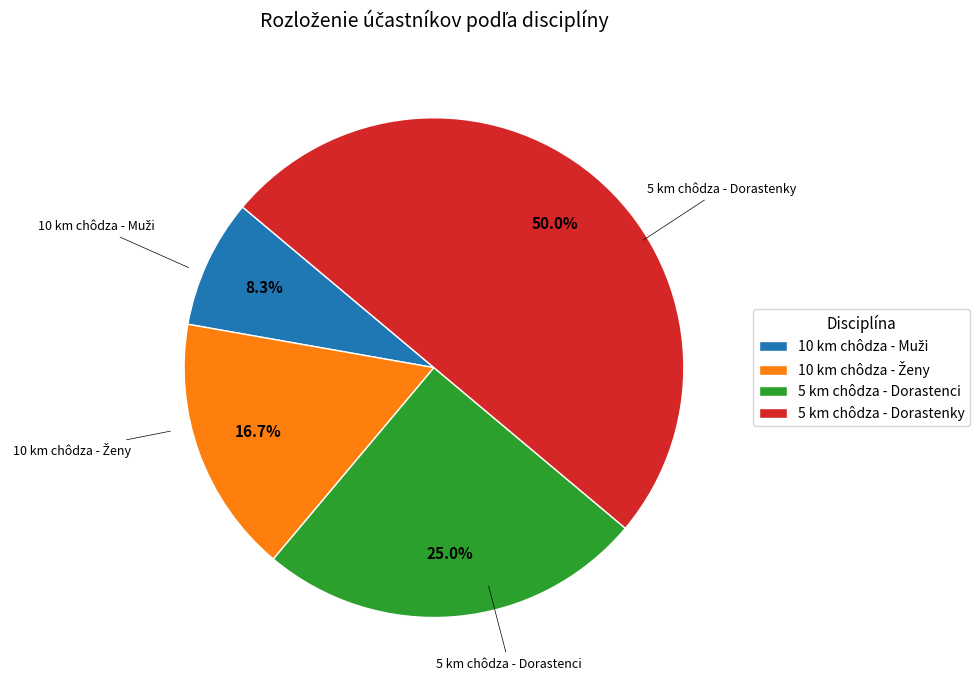

Does 5 km chôdza - Dorastenci account for over 50% of the chart?

No